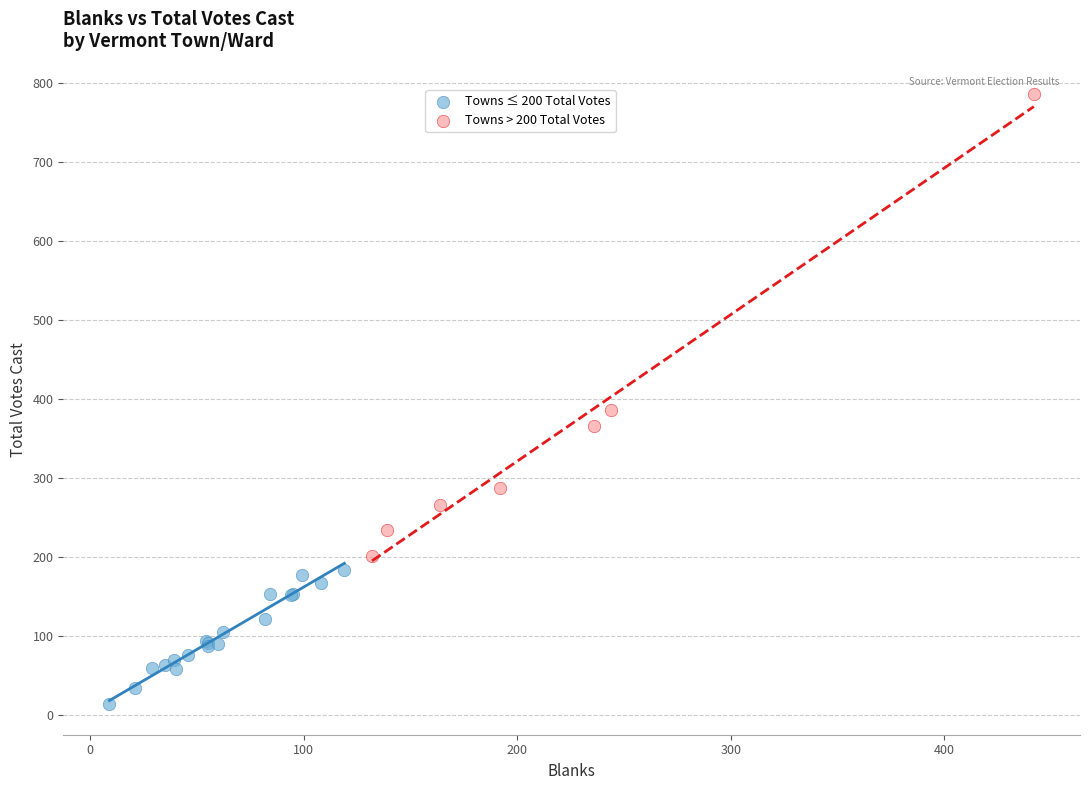

What are all the series names shown in the legend?

Towns ≤ 200 Total Votes, Towns > 200 Total Votes